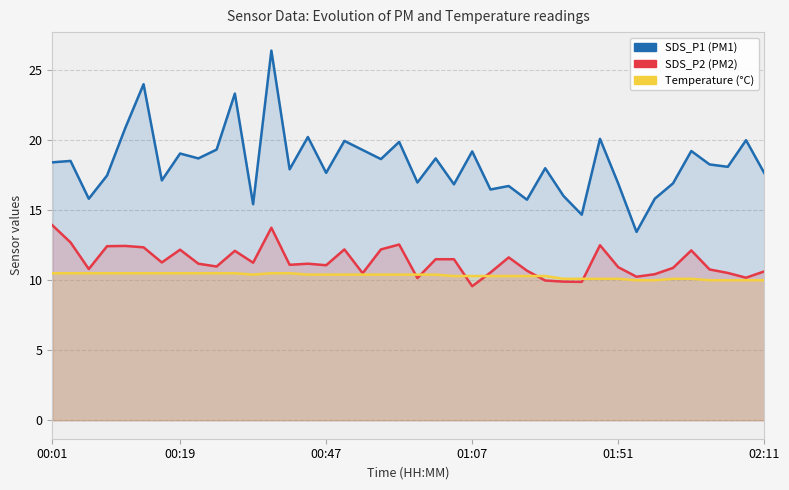

True or false: SDS_P2 has more than 2 points higher than both neighbors.

True